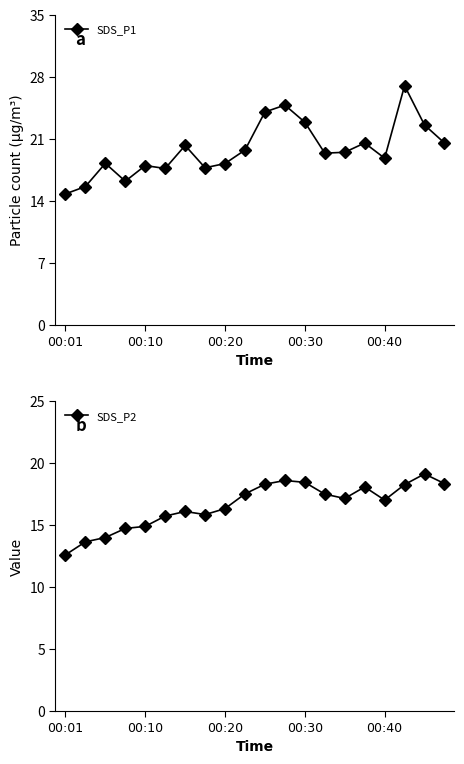

At how many categories does at least one series exceed 18?

14